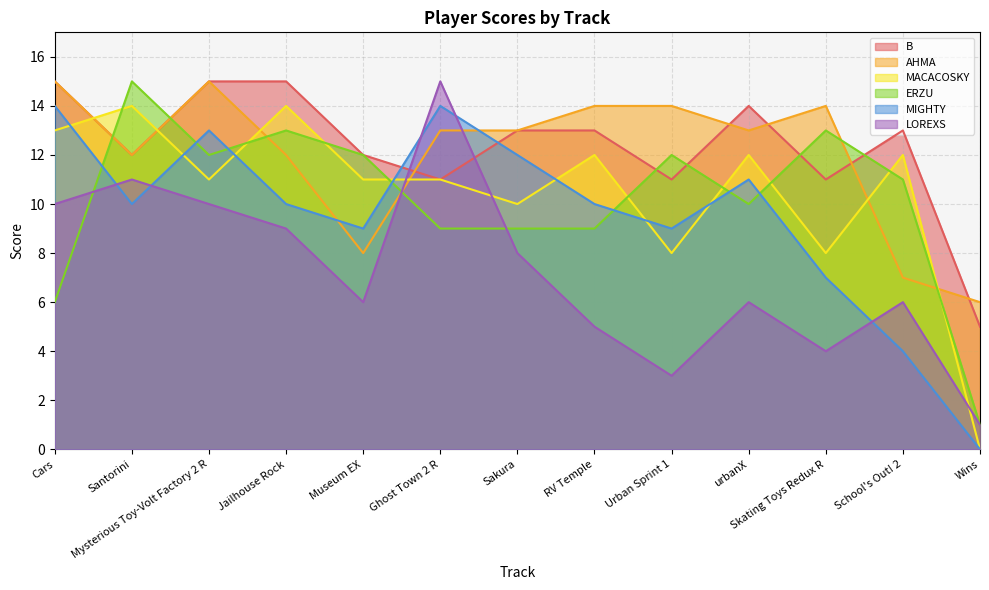

Count the number of categories in the chart.

13